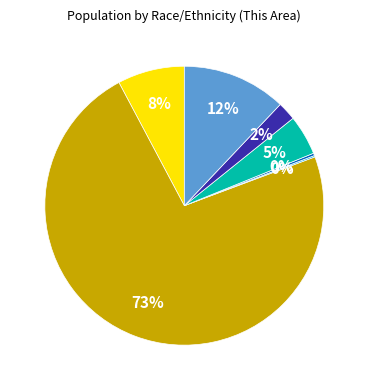

To the nearest percent, what is the difference between the largest and smallest slice percentages?

73%